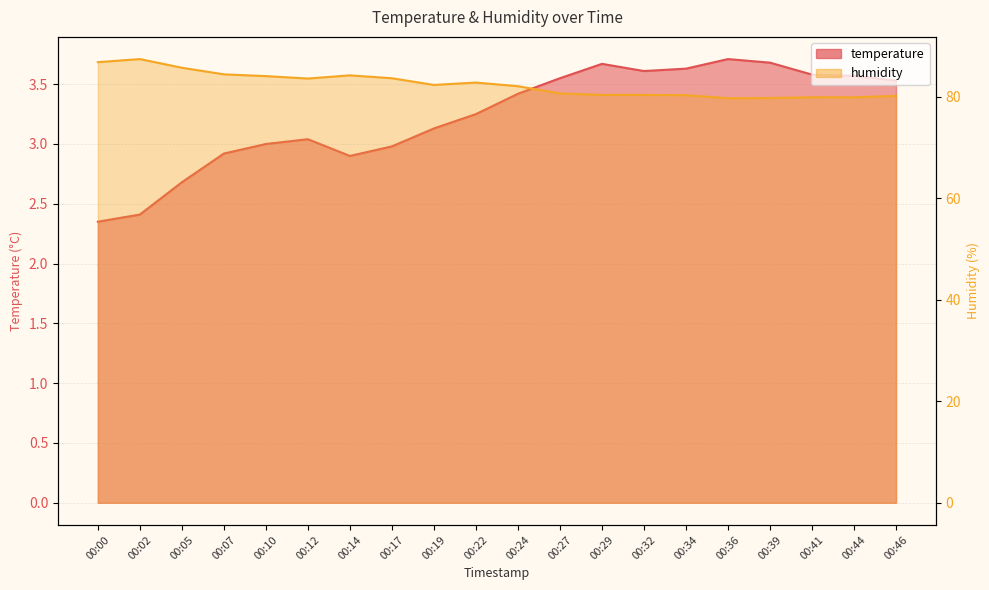

Between 00:14 and 00:19, which series saw the biggest shift?

humidity